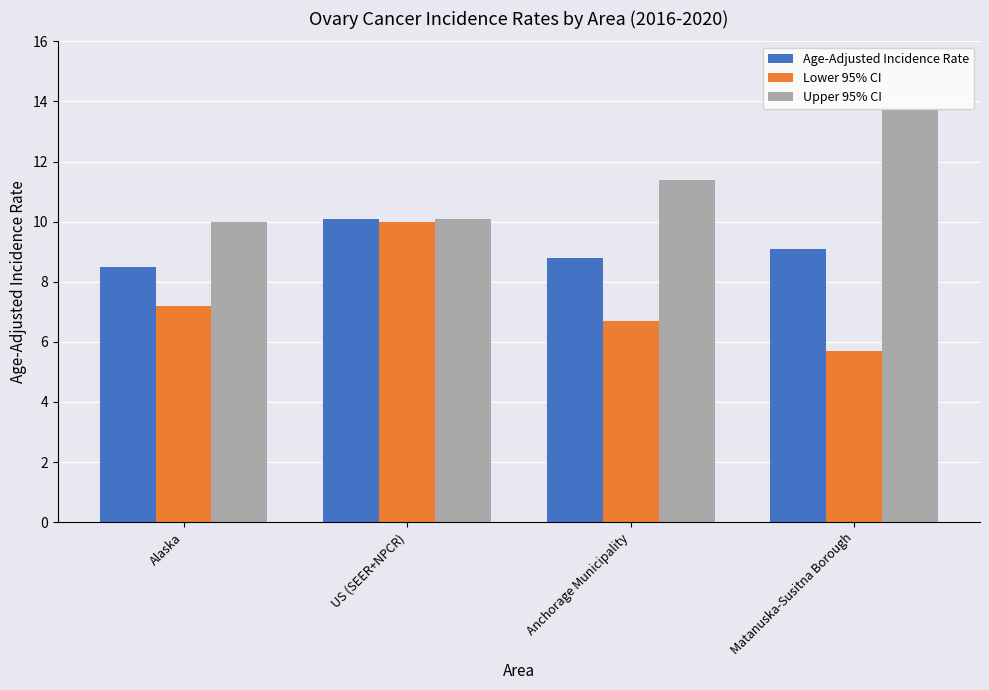

True or false: Age-Adjusted Incidence Rate has a value of 6.2 at Matanuska-Susitna Borough.

False